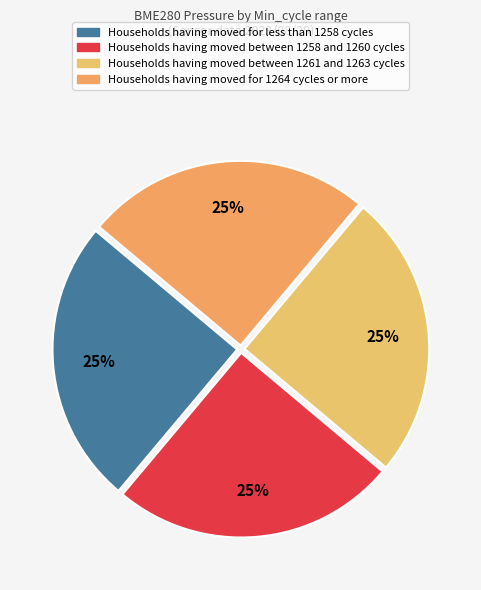

Is there a majority slice in this chart?

No